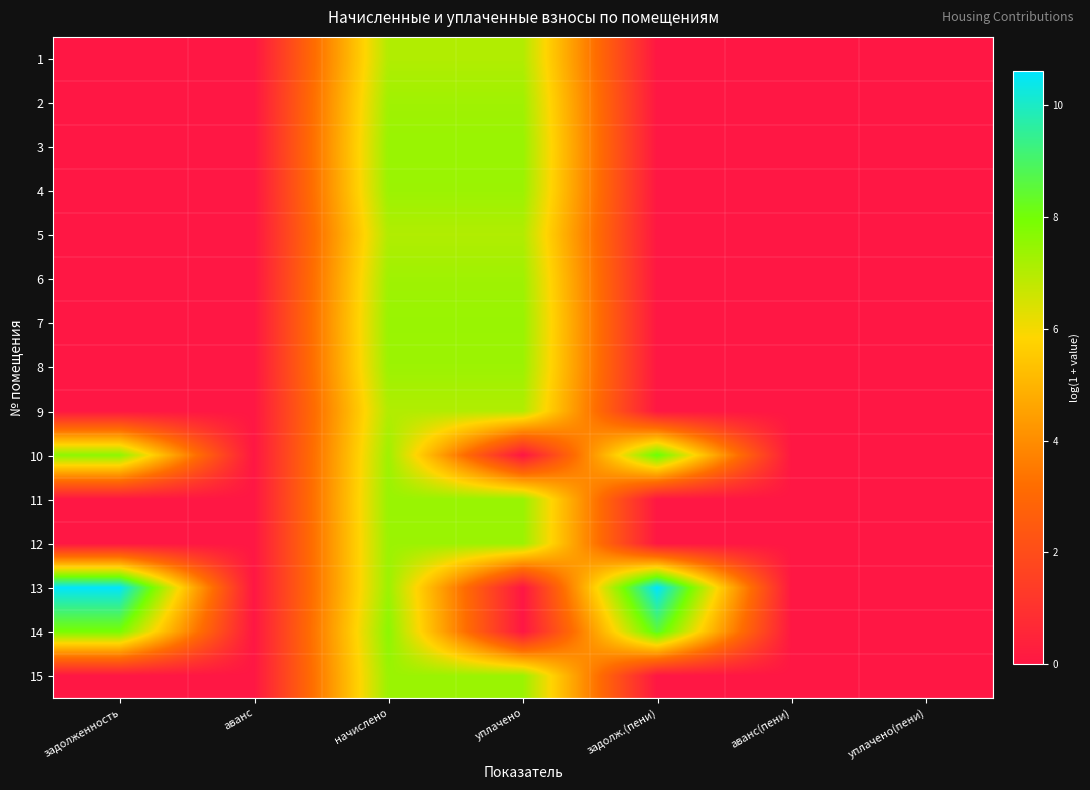

List the series in order of their peak value, lowest first.

1, 9, 5, 2, 6, 8, 4, 12, 15, 7, 11, 3, 10, 14, 13